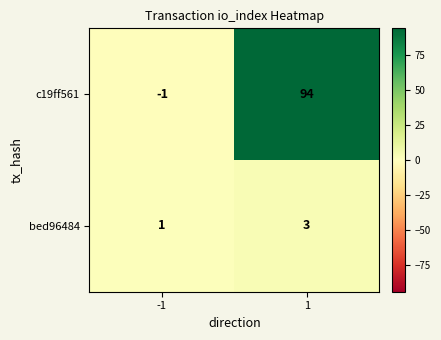

Is it true that c19ff561 equals 169 at 1?

False